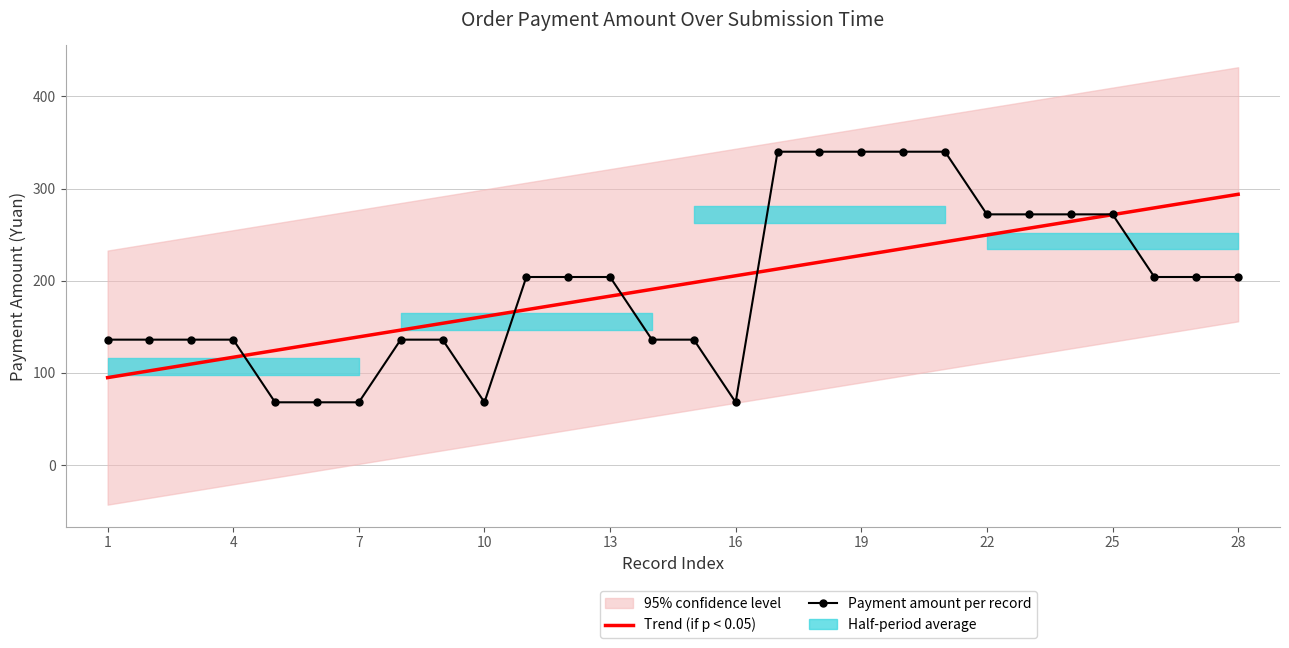

The value of Trend (if p < 0.05) at 14 is 129.5. True or false?

False